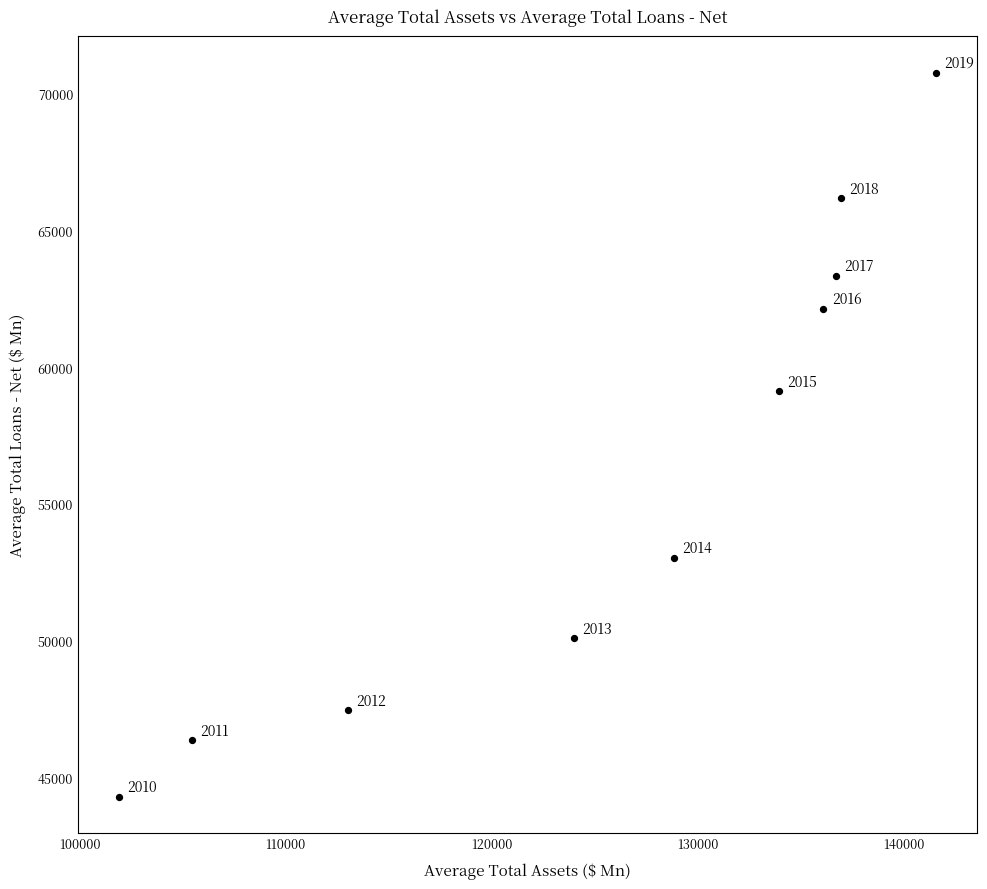

What is the average Y value?

56280